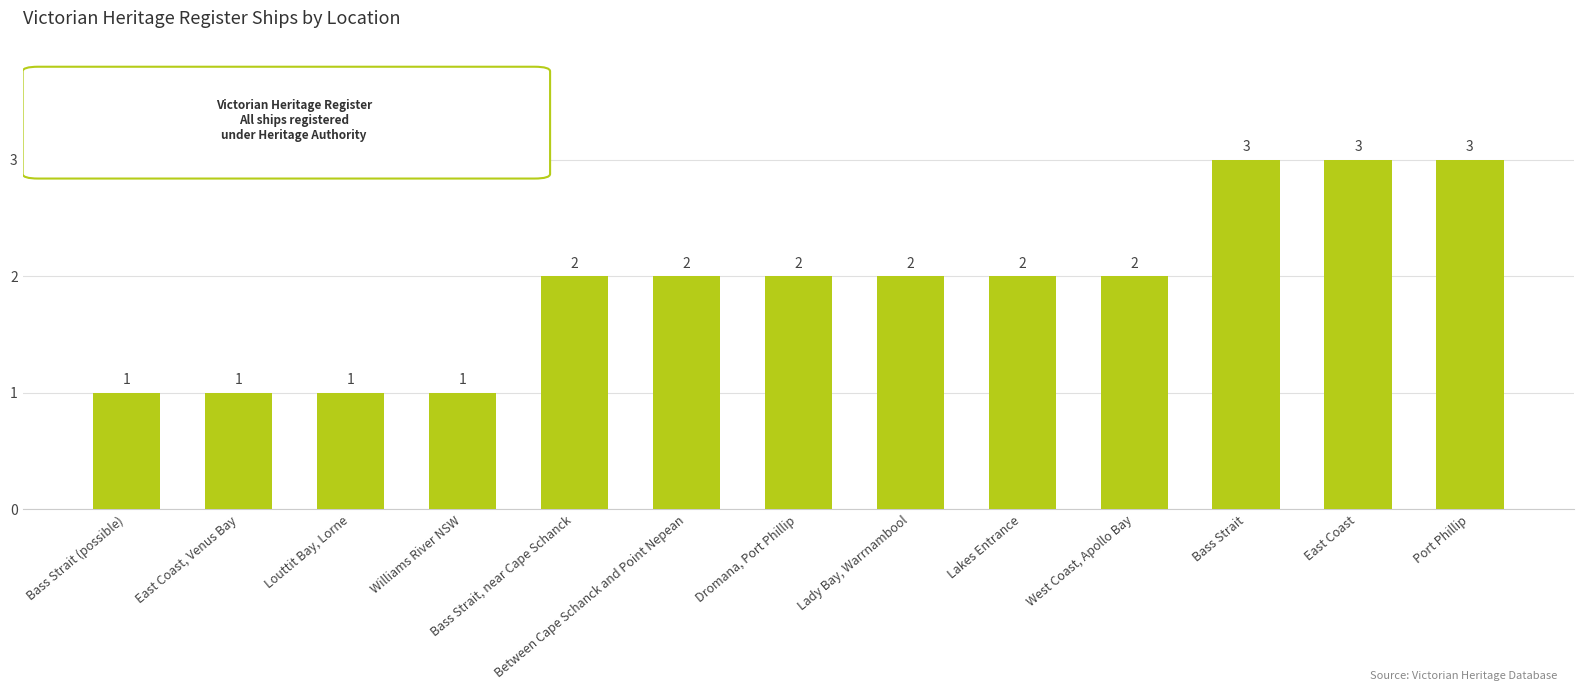

How many values are between 1 and 2?

10